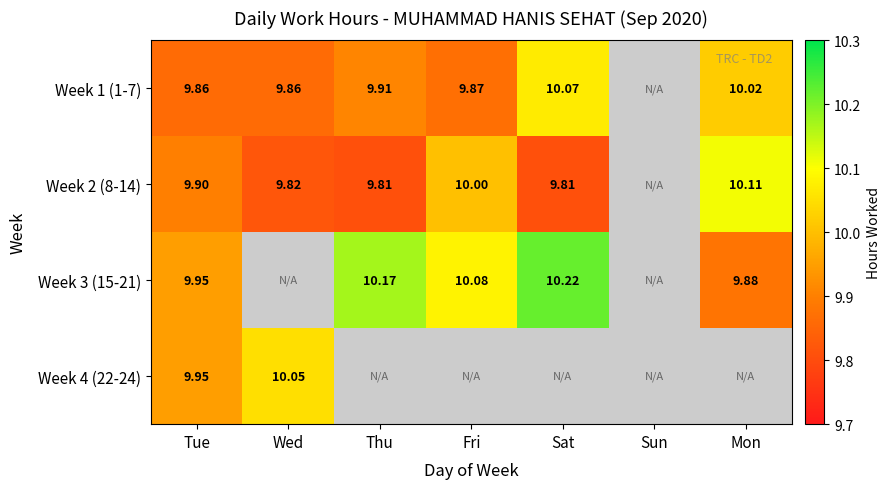

Is the value of Week 3 (15-21) at Thu greater than the value of Week 1 (1-7) at Fri?

Yes